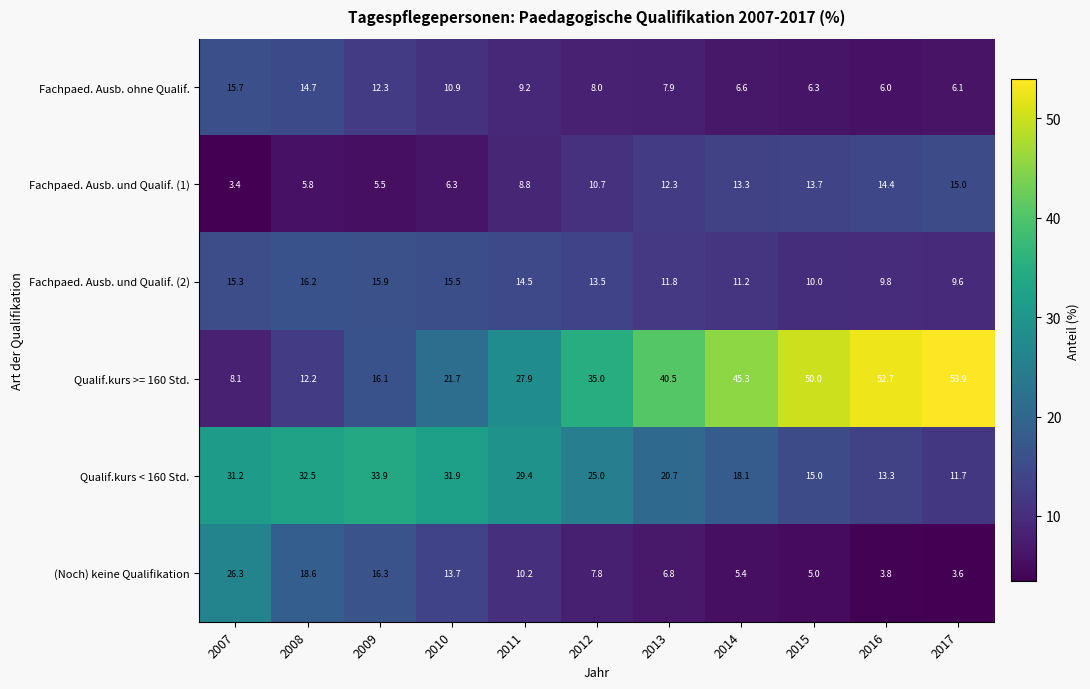

What value does the (Noch) keine Qualifikation series have at 2014?

5.4